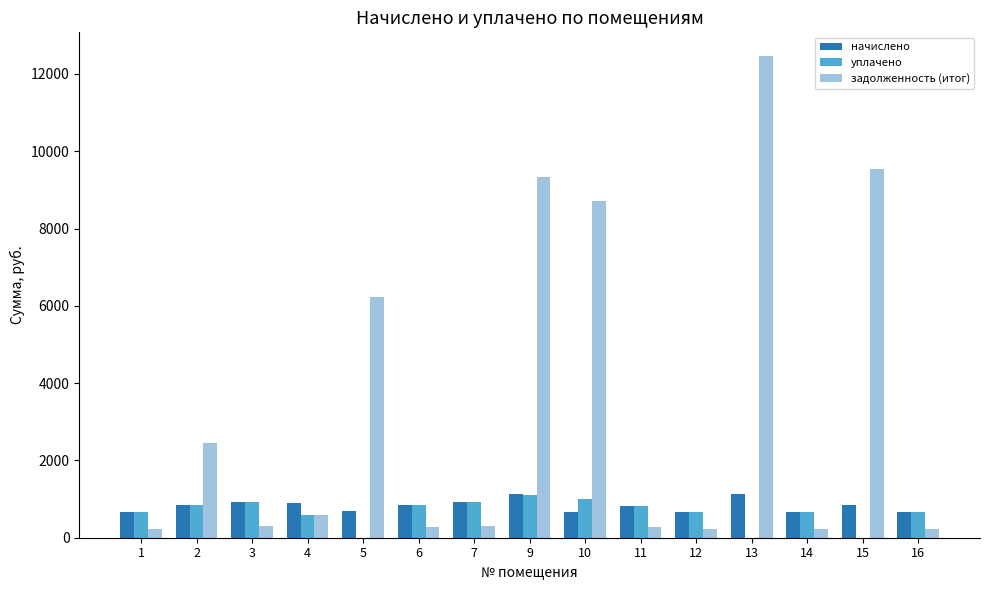

Which series has the largest total across all categories?

задолженность (итог)